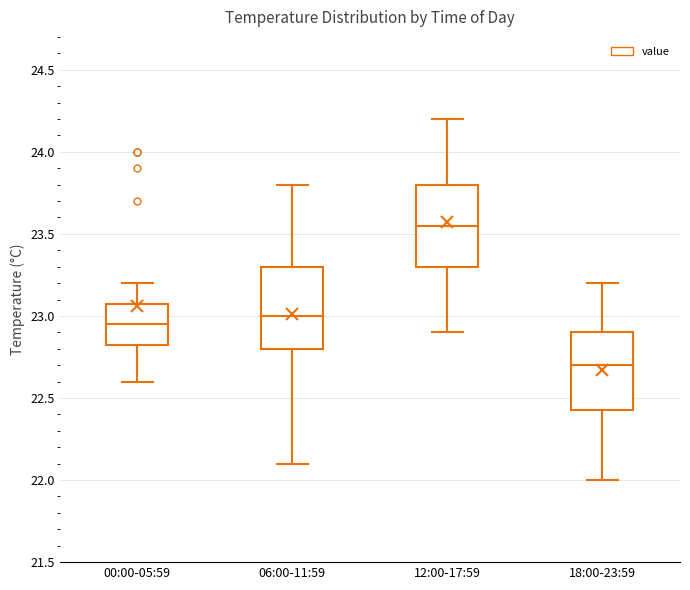

Reading left to right, transcribe this box plot: for each box, give where its median line is, the range the box spans, and where its two whiskers end, as read against the y-axis. The values are not printed on the chart, so give them approximately, as read against the axis.

00:00-05:59: median 22.95, box 22.85 to 23.10, whiskers 22.60 to 23.20
06:00-11:59: median 23.00, box 22.80 to 23.30, whiskers 22.10 to 23.80
12:00-17:59: median 23.55, box 23.30 to 23.80, whiskers 22.90 to 24.20
18:00-23:59: median 22.70, box 22.45 to 22.90, whiskers 22.00 to 23.20